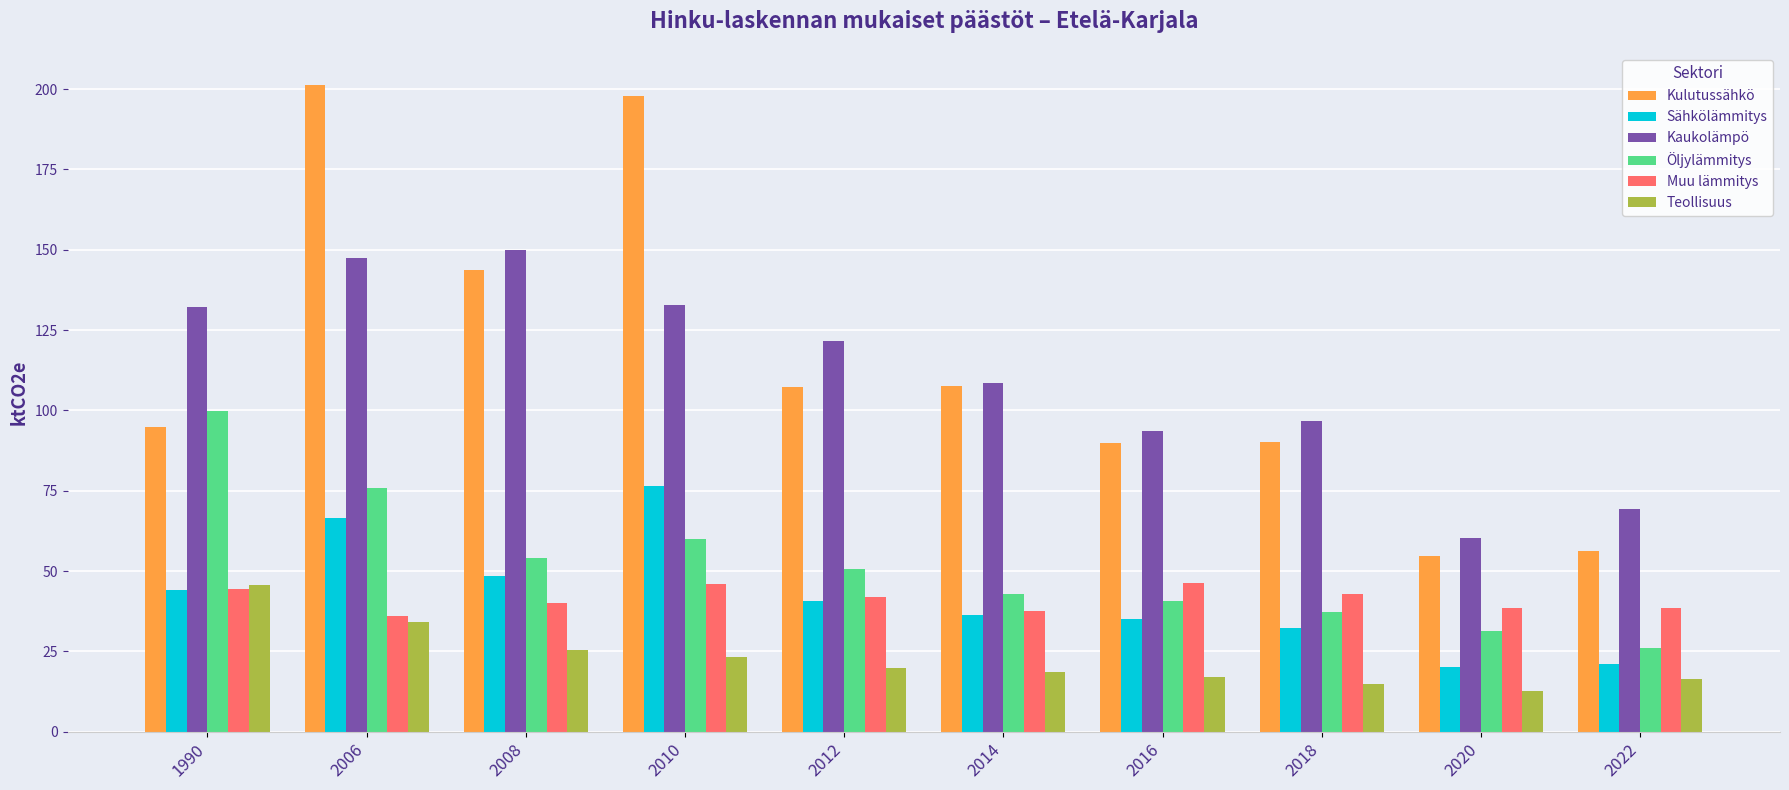

Which series has the widest spread of values?

Kulutussähkö